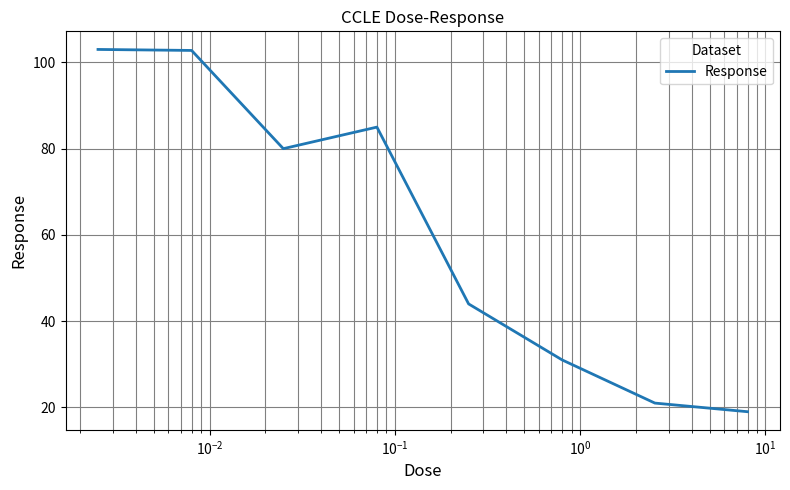

What is the difference between the maximum and minimum values?

84.0